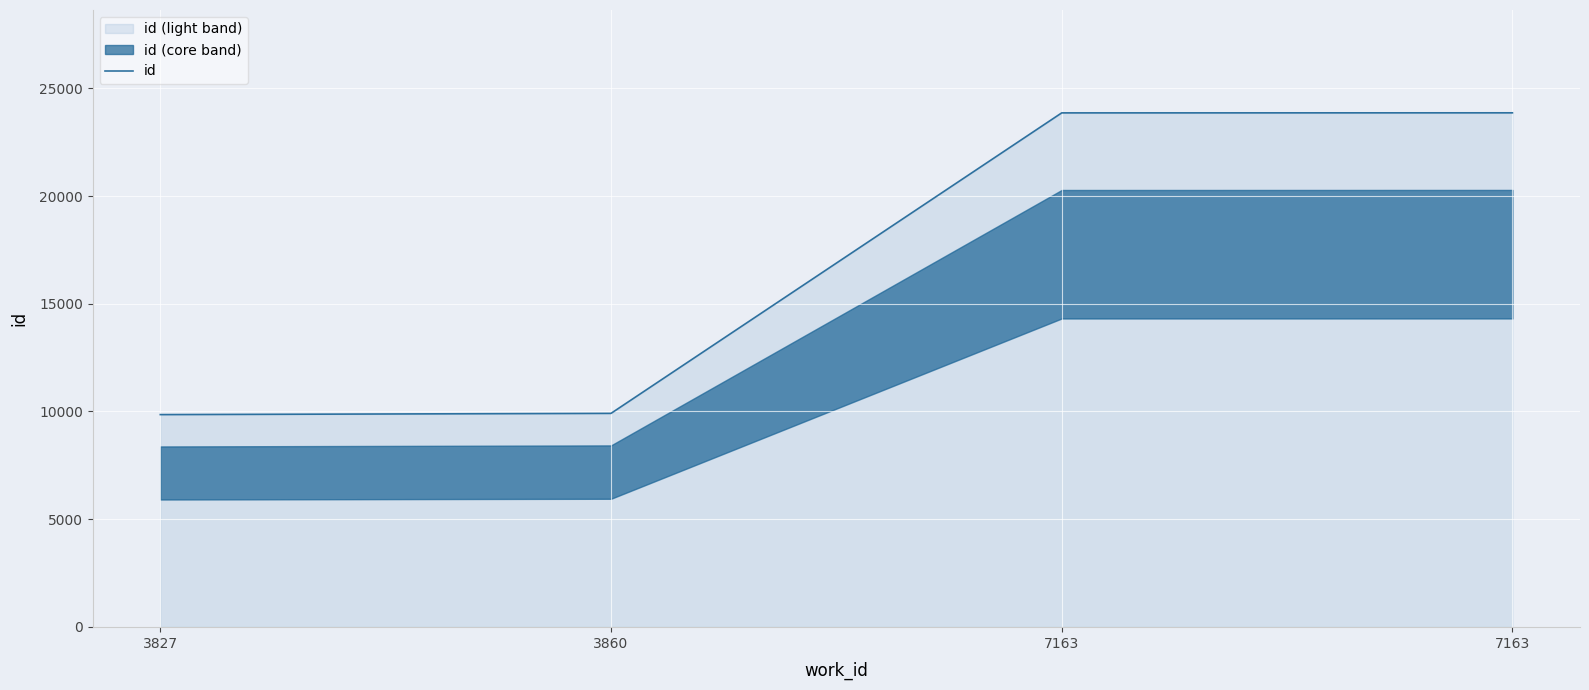

What is the sum of all values?

67490